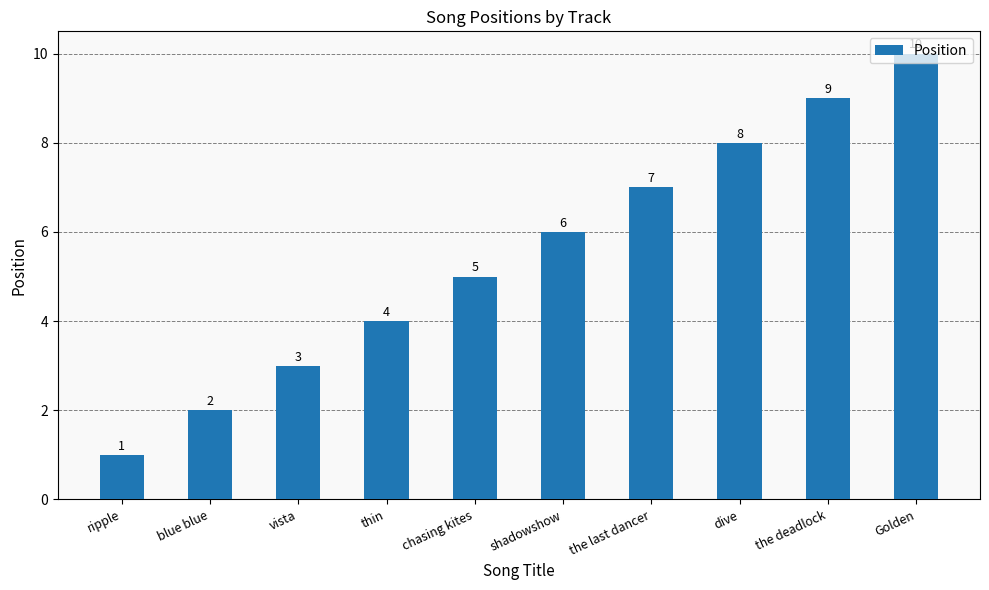

What is the difference between the second highest and minimum values?

8